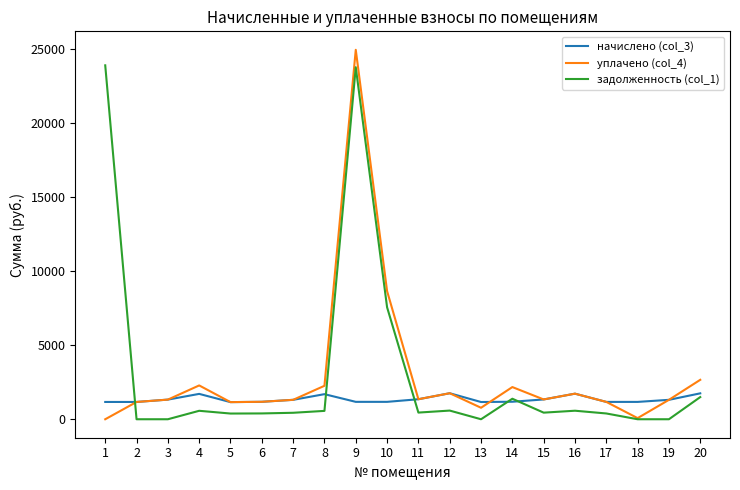

Which series ends up on top after the final intersection of начислено (col_3) and задолженность (col_1)?

начислено (col_3)